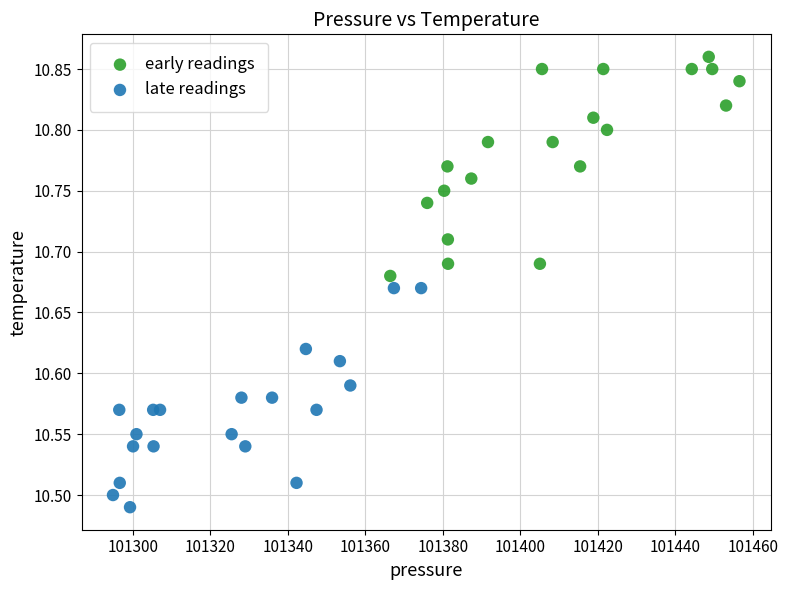

Which series contains the highest Y value?

early readings